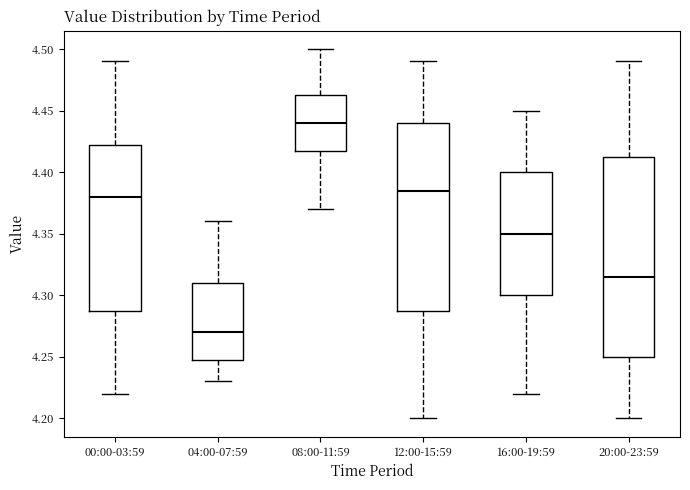

Which box is the tallest, from its lower edge to its upper edge?

20:00-23:59